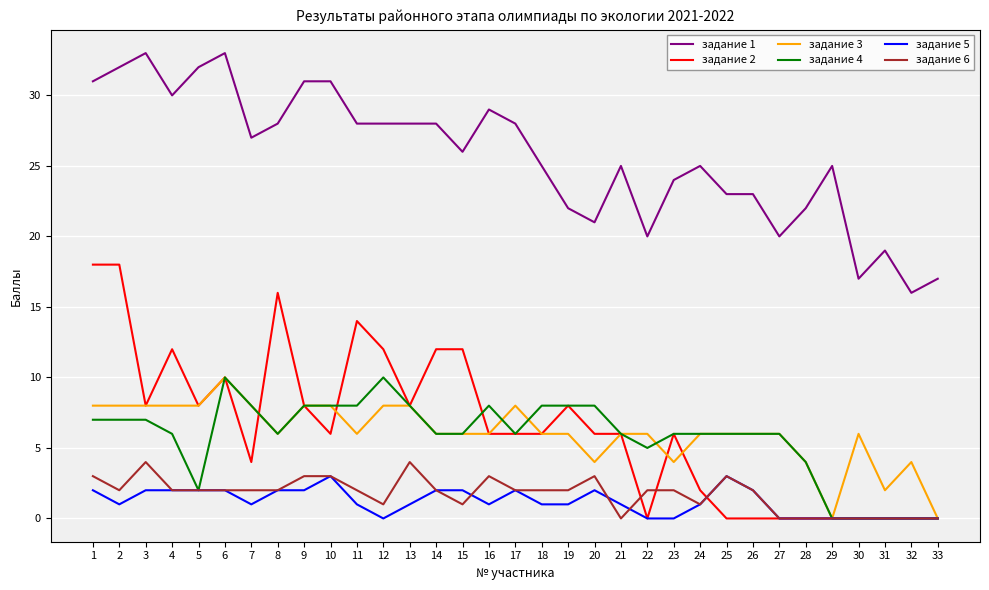

At which category does задание 6 reach its first local valley?

2